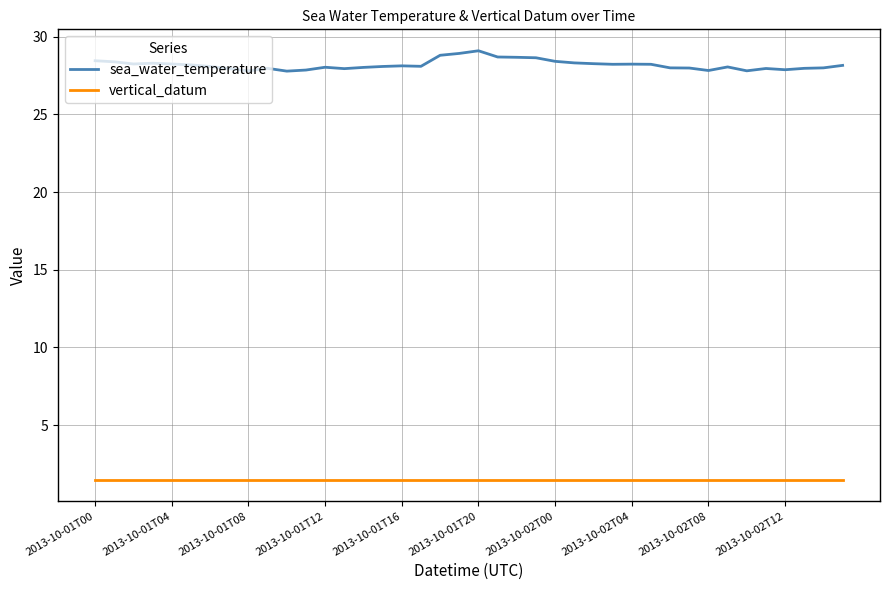

Does the chart have visible grid lines?

Yes